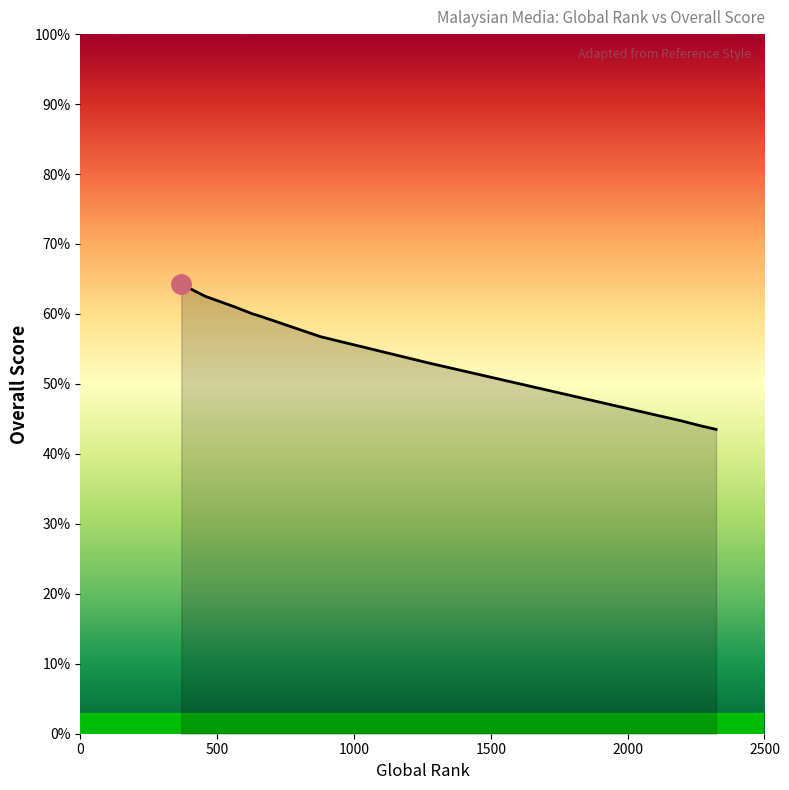

What is the label of the 8th point from the right?

2000